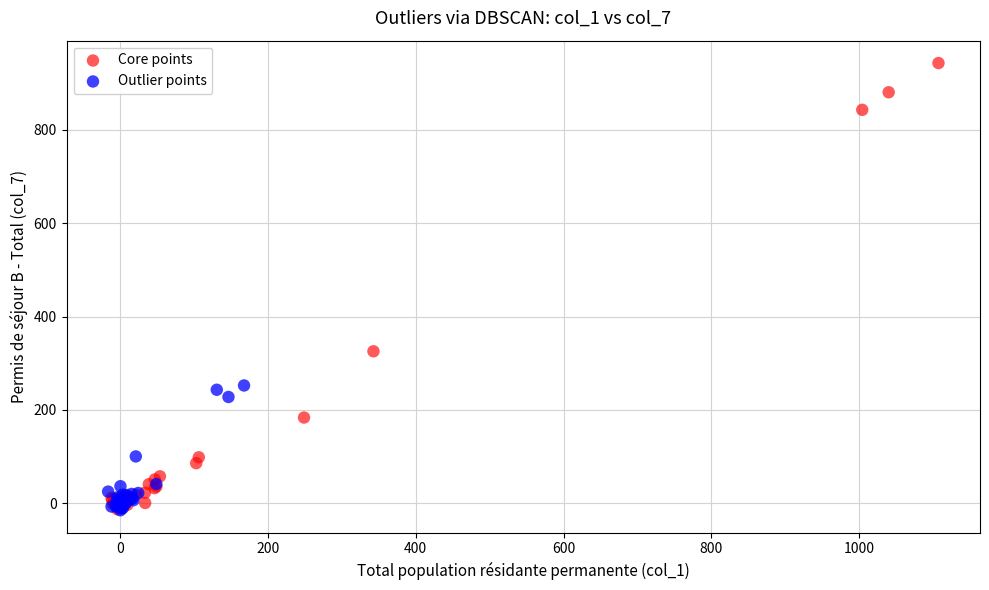

Which series contains the highest Y value?

Core points